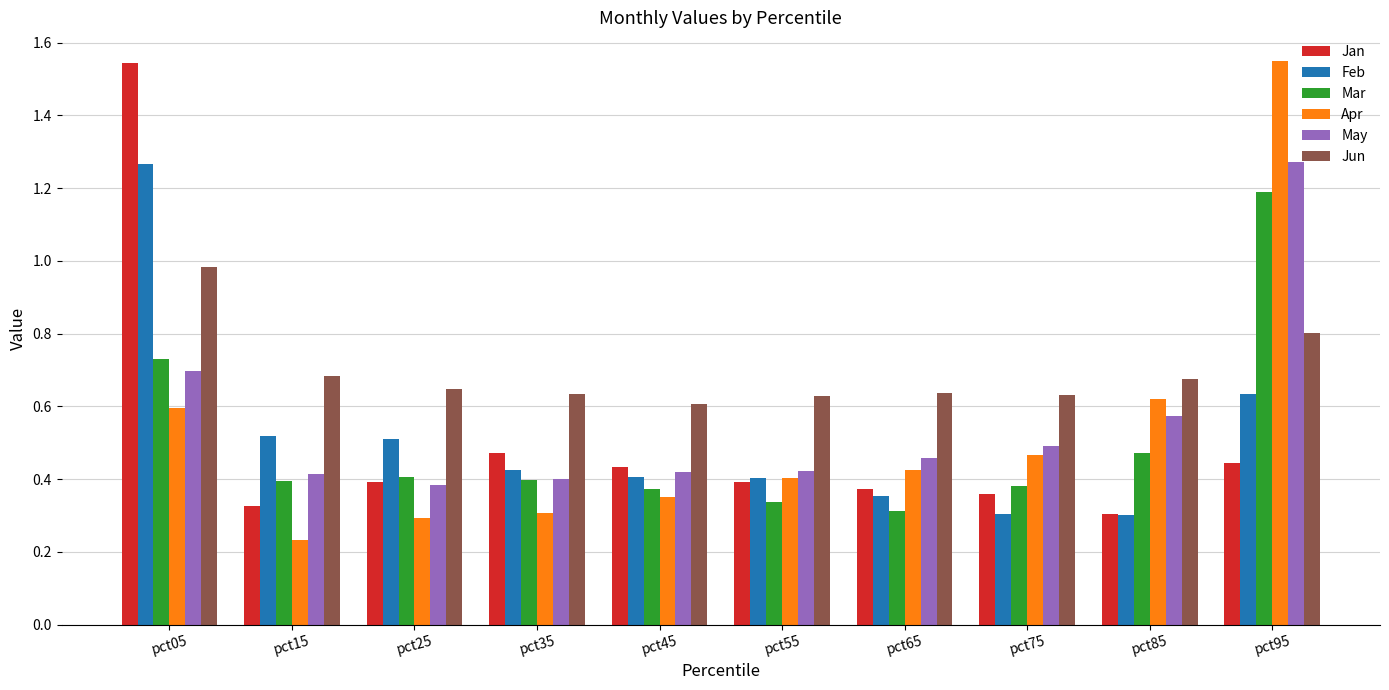

How many distinct data groups are displayed?

6